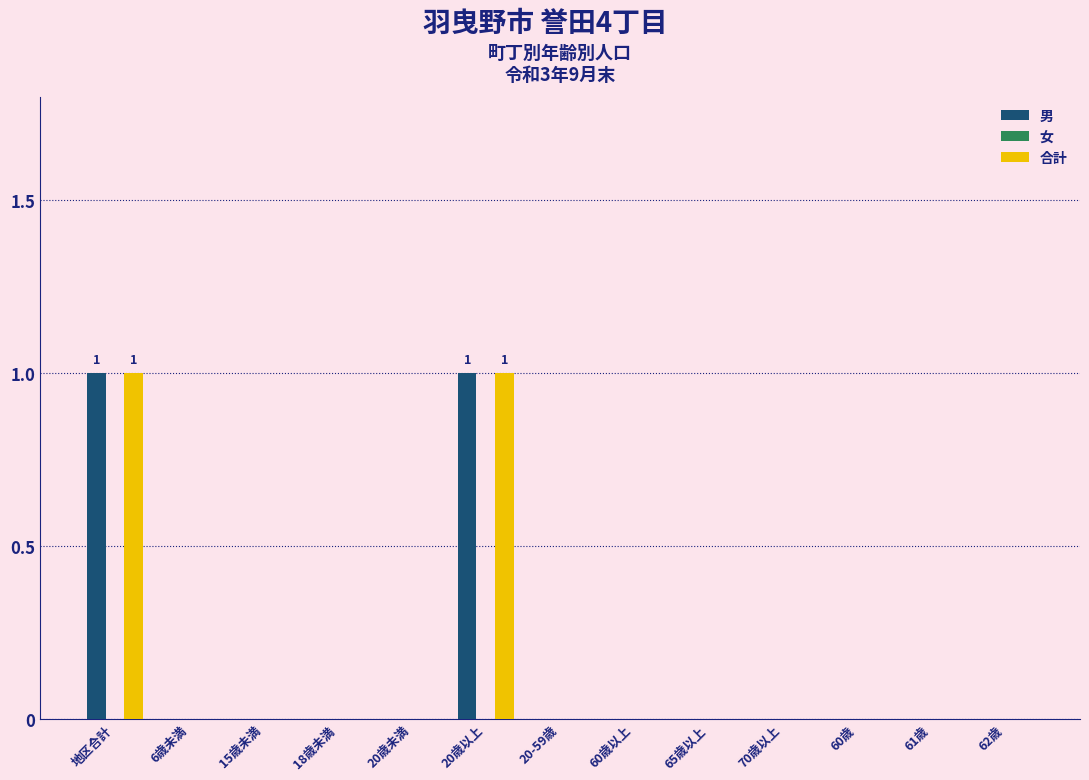

The value of 合計 at 62歳 is 0. True or false?

True